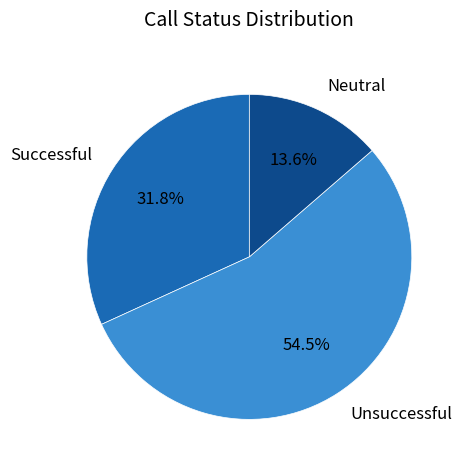

To the nearest percent, what percentage of the pie is Neutral?

14%